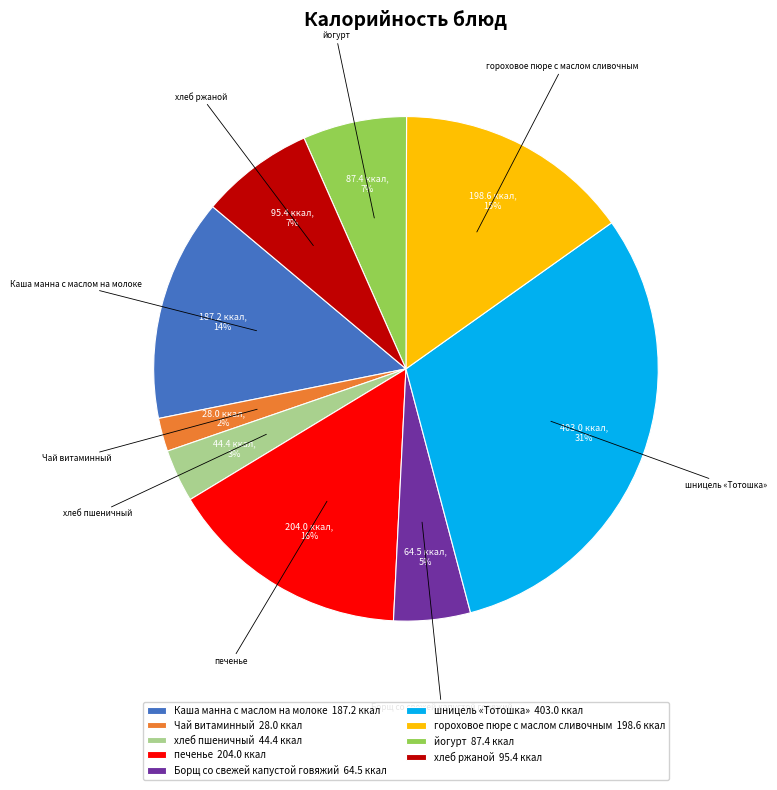

Is it true that Чай витаминный is 2% of the pie?

True